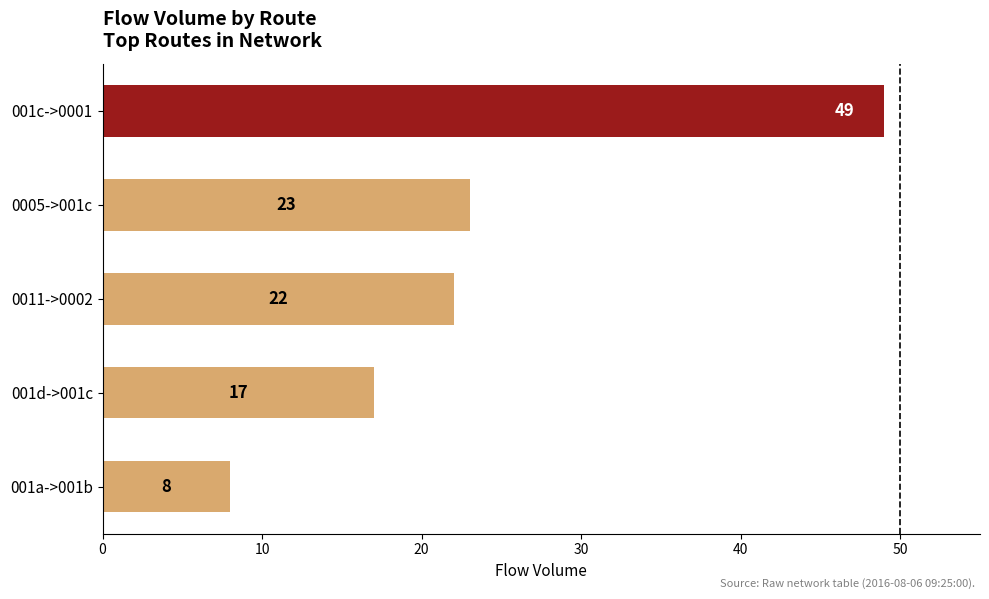

Reading bottom to top, extract all data points from this chart.

001a->001b=8	001d->001c=17	0011->0002=22	0005->001c=23	001c->0001=49